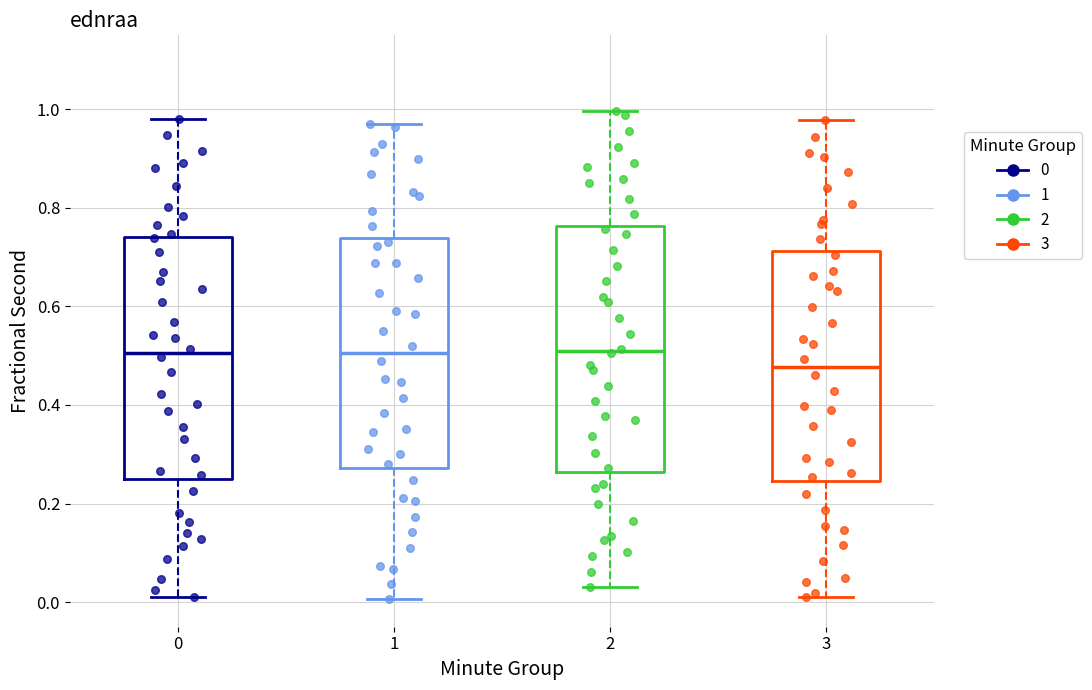

Which box has the lowest median line?

3